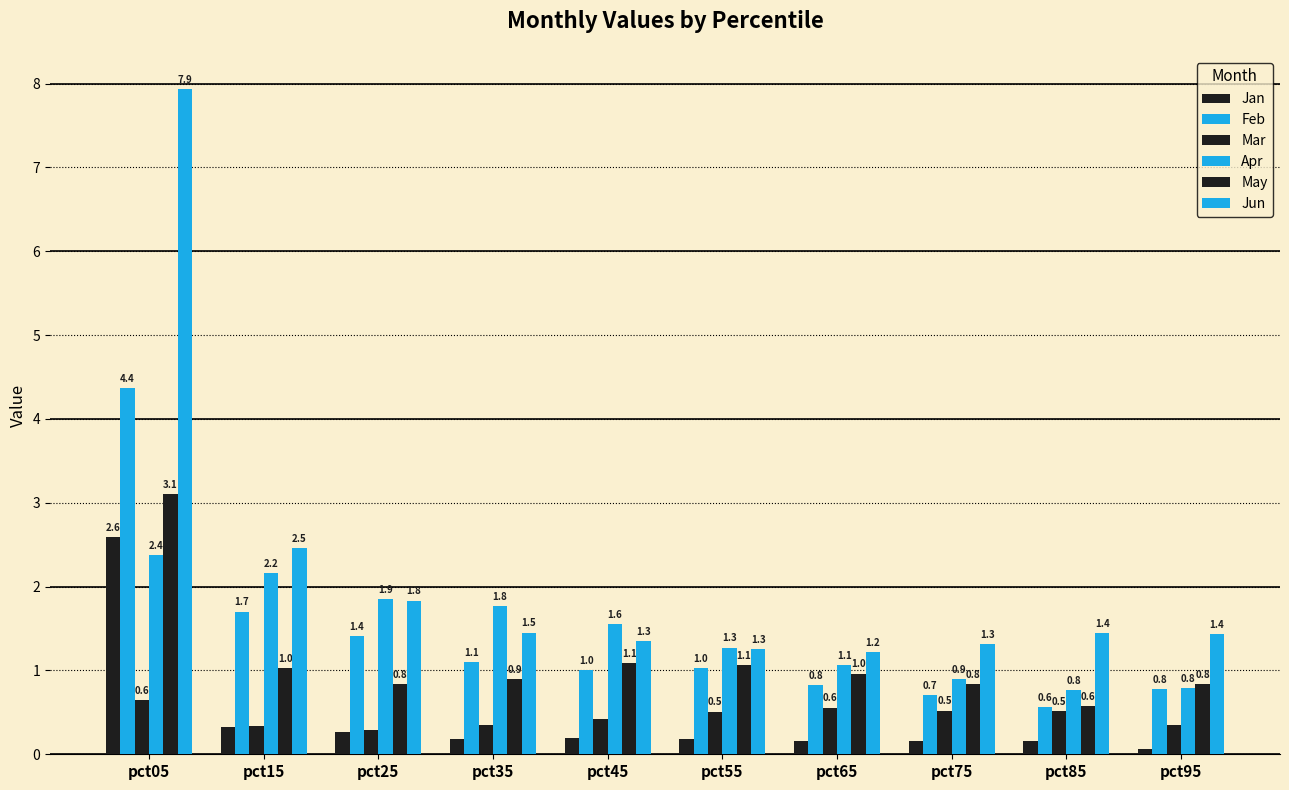

What is the average value of the Jun series?

2.2